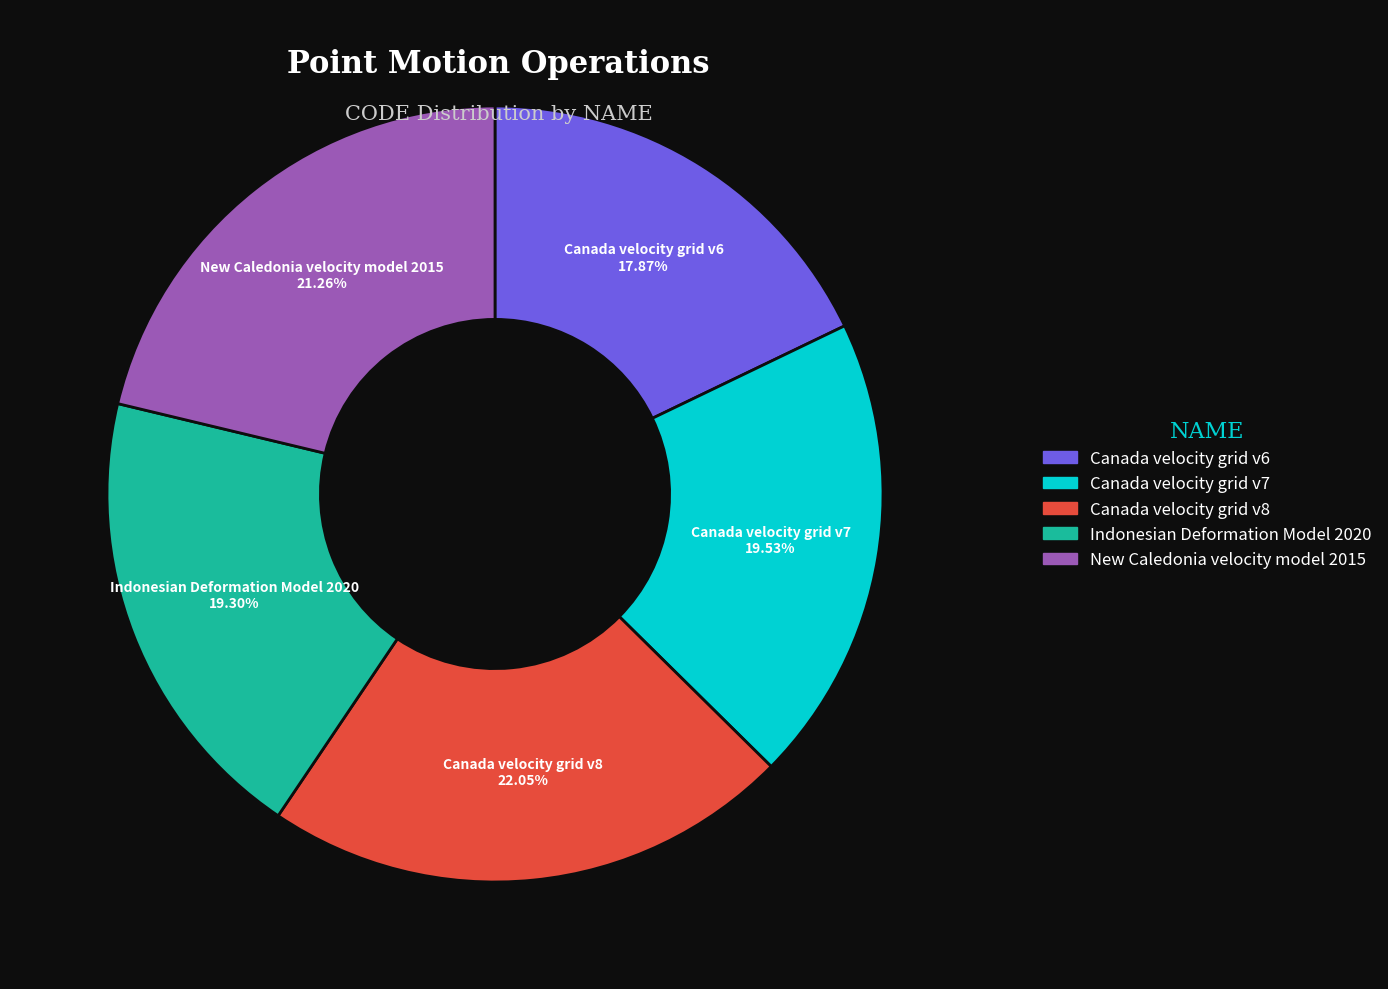

How many slices are in this pie chart?

5